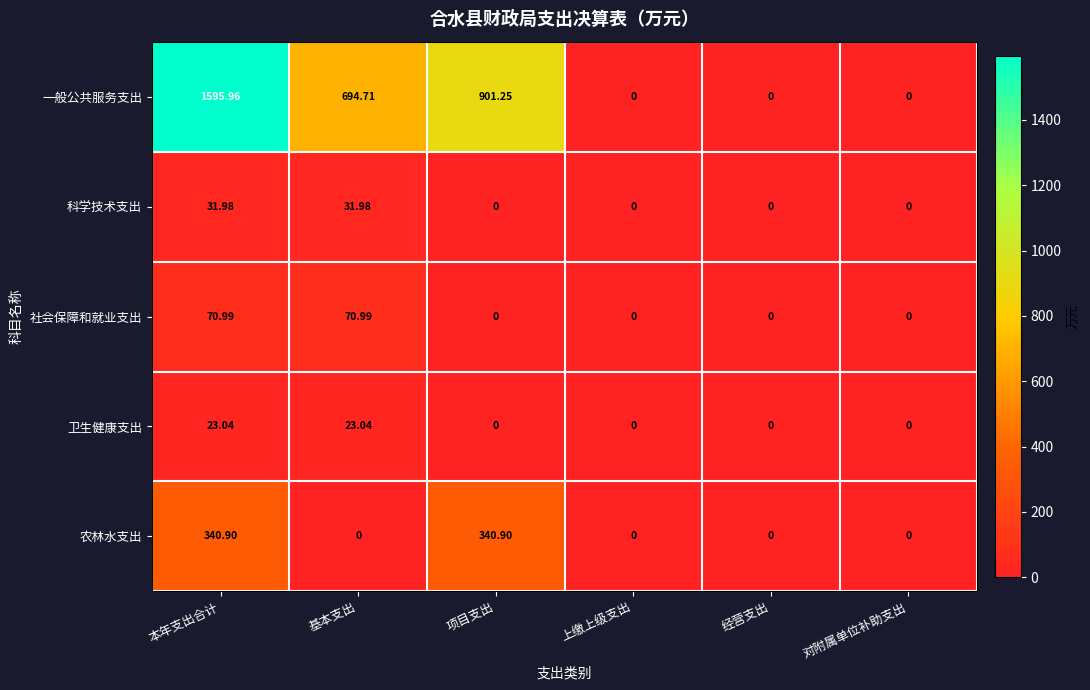

Rank the series by their maximum value, from highest to lowest.

一般公共服务支出, 农林水支出, 社会保障和就业支出, 科学技术支出, 卫生健康支出